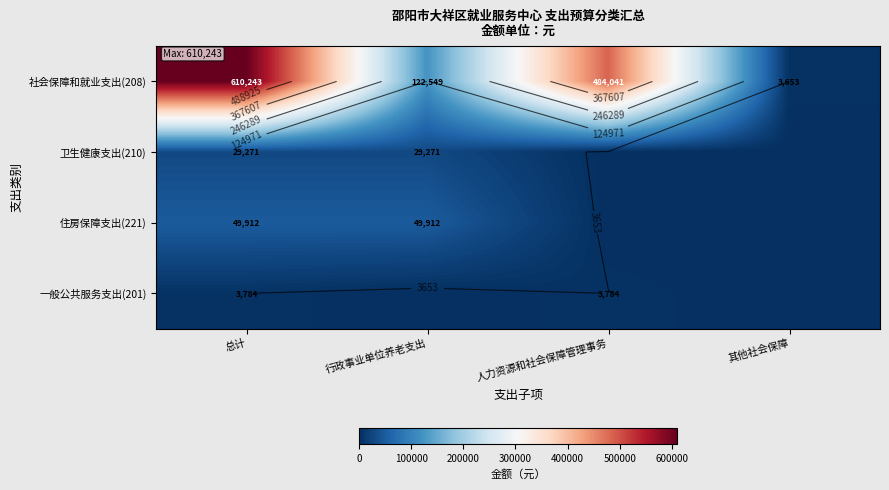

What is the difference between the maximum and second lowest values in the 卫生健康支出(210) series?

29271.4